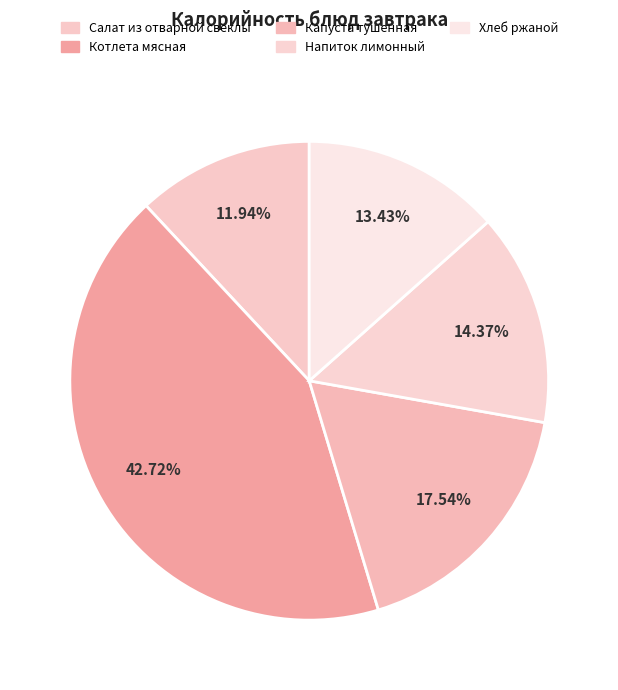

Count the number of slices in the pie.

5